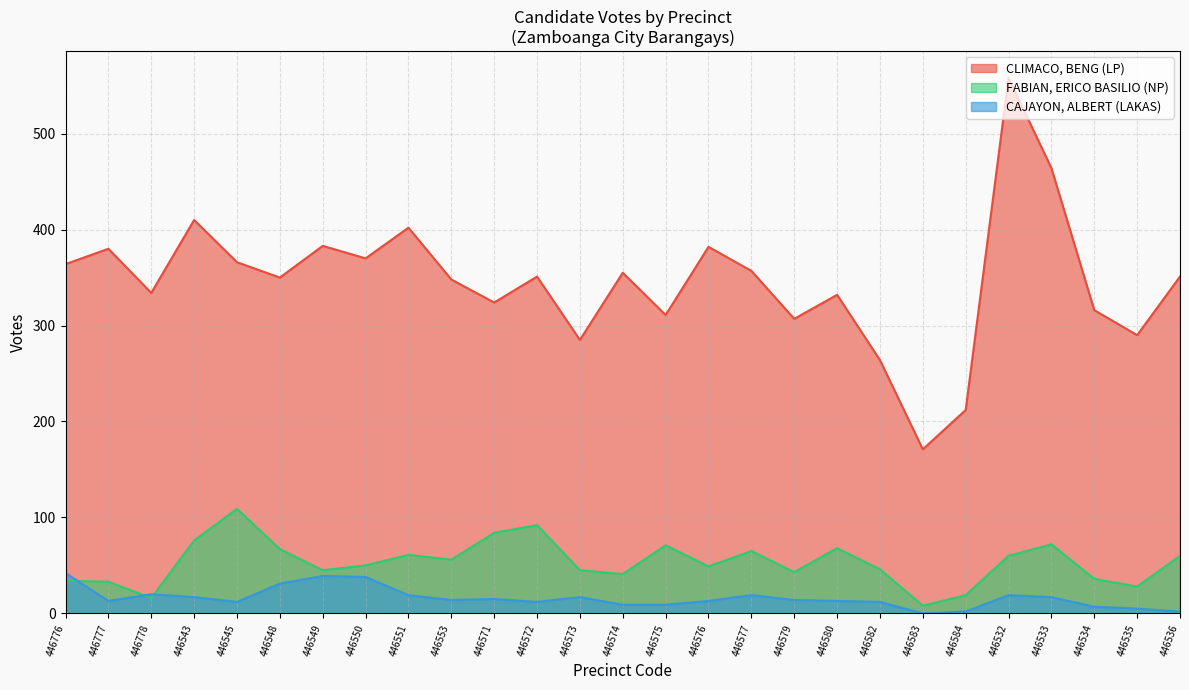

Does the chart display data point markers on the line(s)?

No